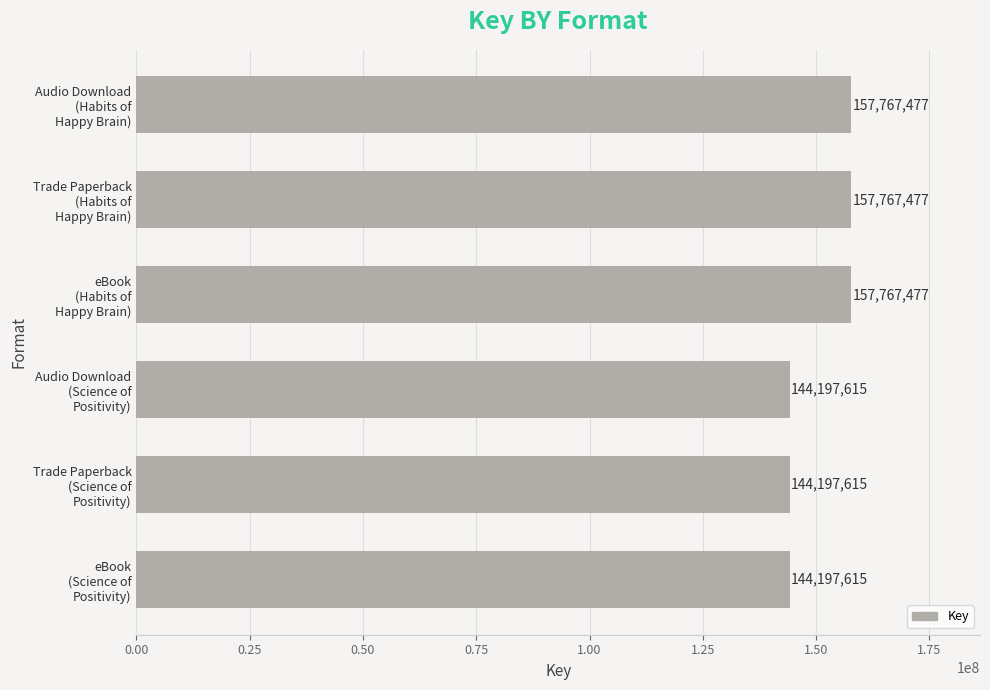

How many values are between 144197615 and 157767477?

6